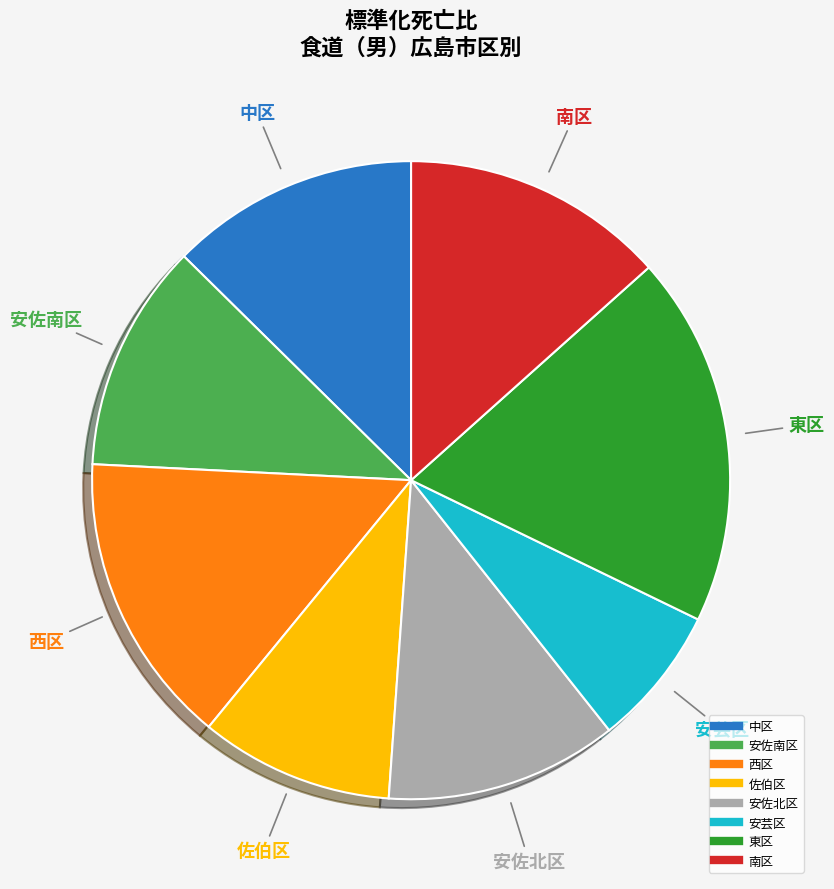

Is 東区 the majority of the pie?

No